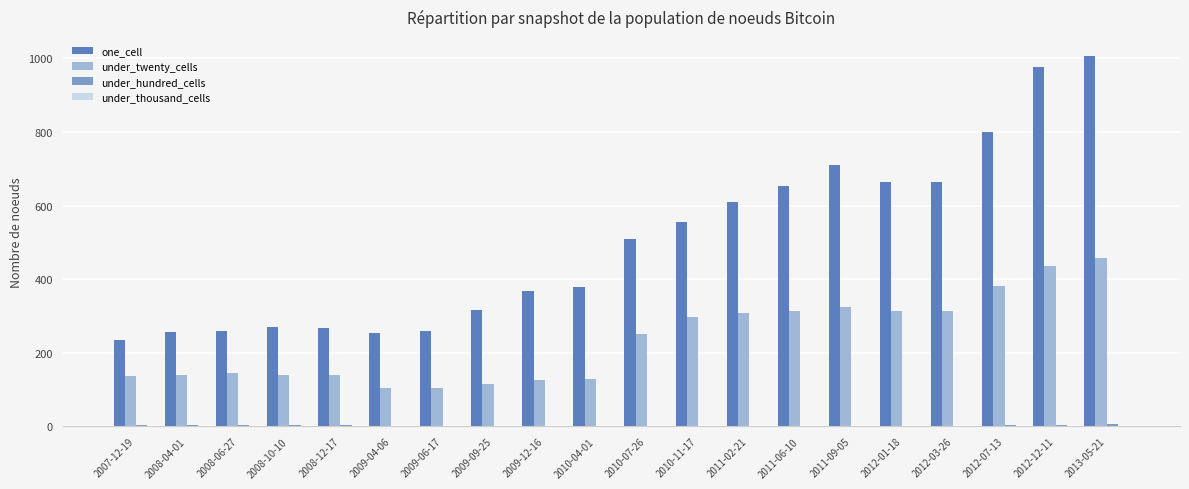

Between 2009-04-06 and 2011-09-05, which series saw the biggest shift?

one_cell